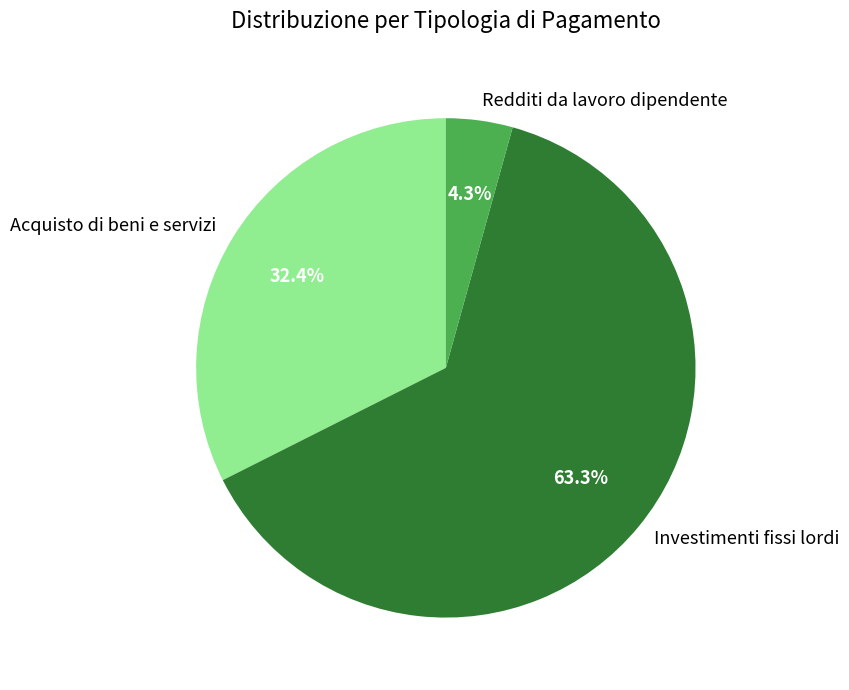

Rank the categories by value from highest to lowest.

Investimenti fissi lordi, Acquisto di beni e servizi, Redditi da lavoro dipendente